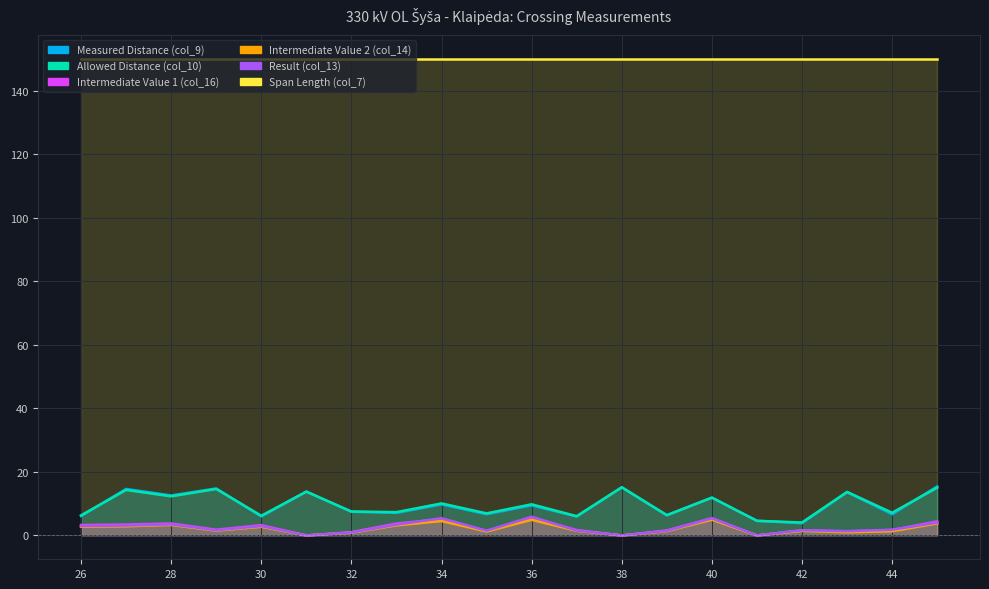

What is the maximum value for Intermediate Value 2 (col_14)?

5.0